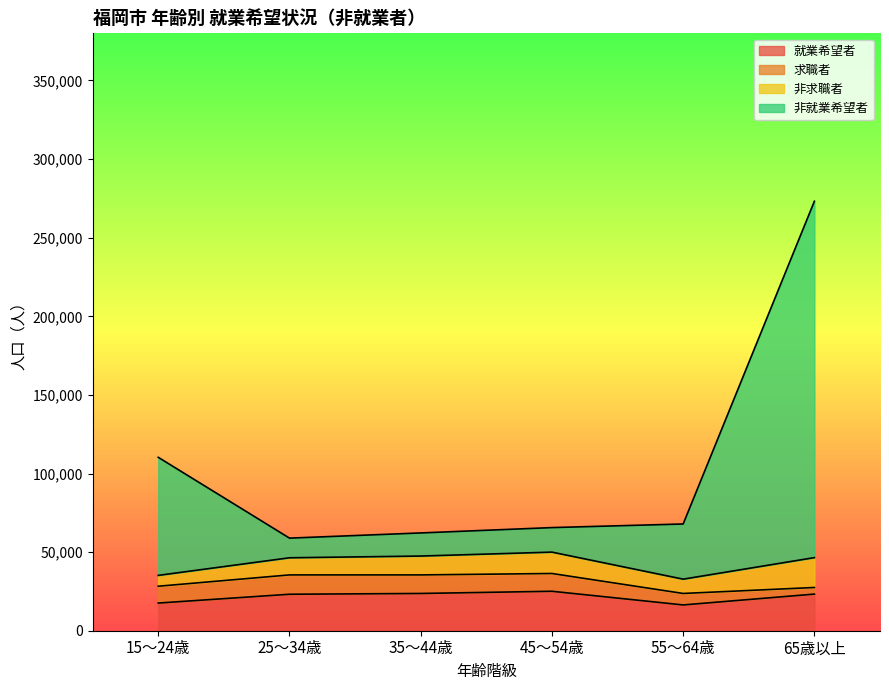

At which category does 非就業希望者 reach its first local valley?

25～34歳